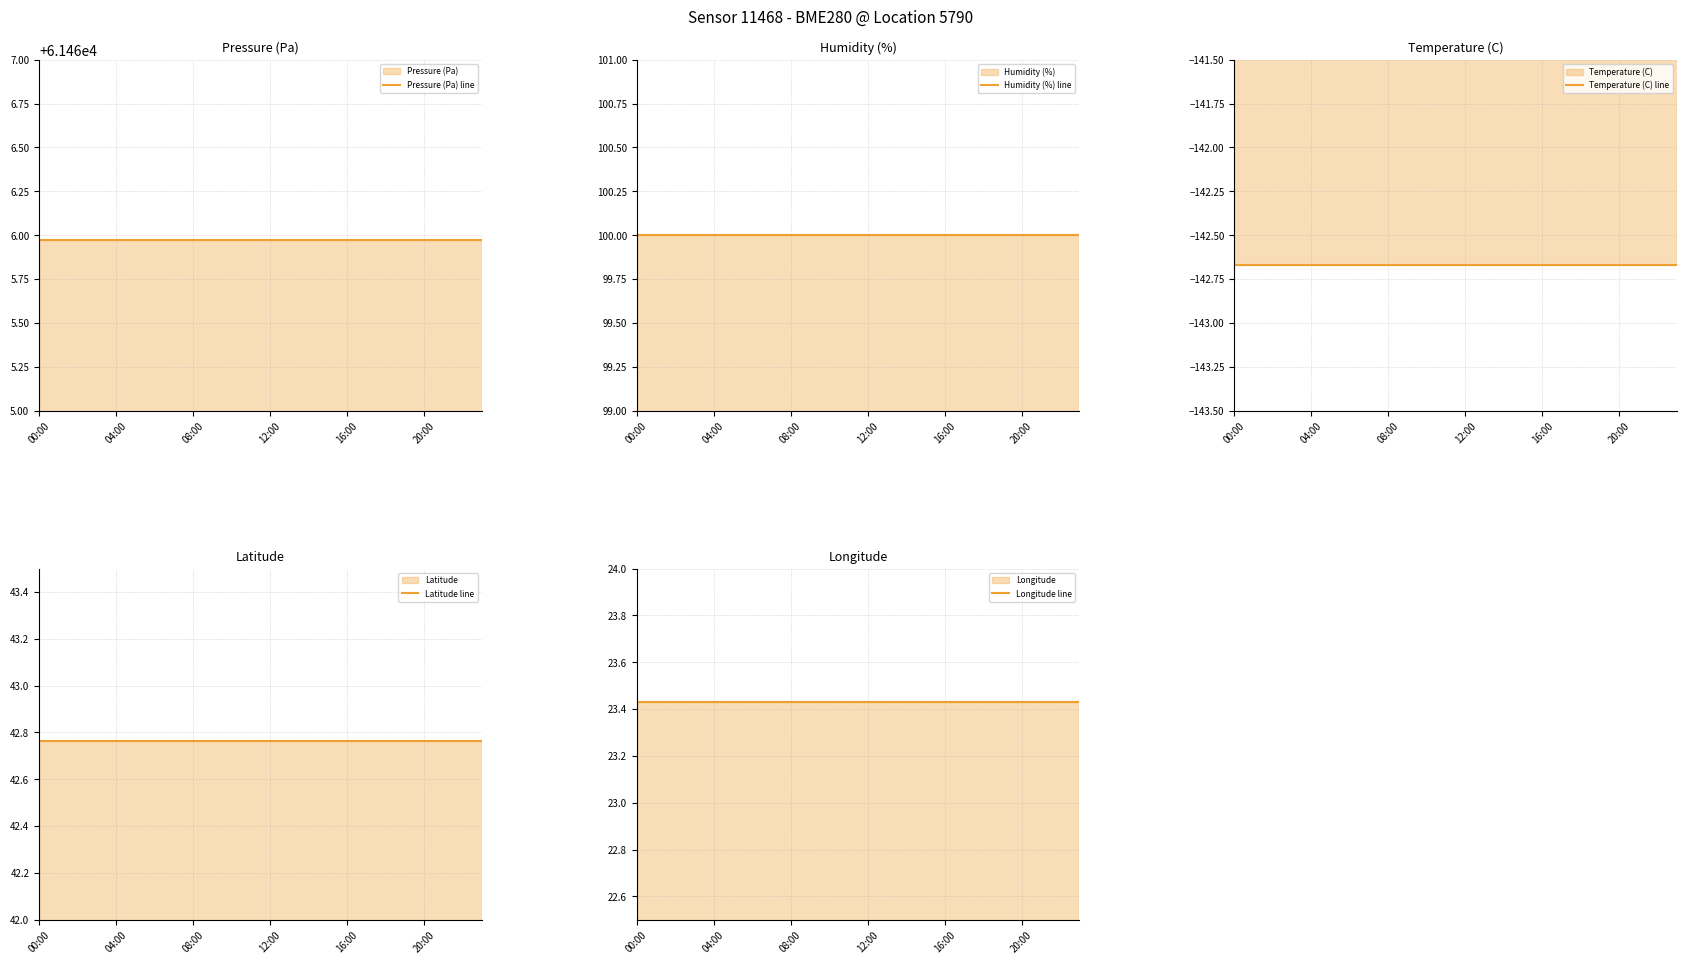

Does the chart have visible grid lines?

Yes